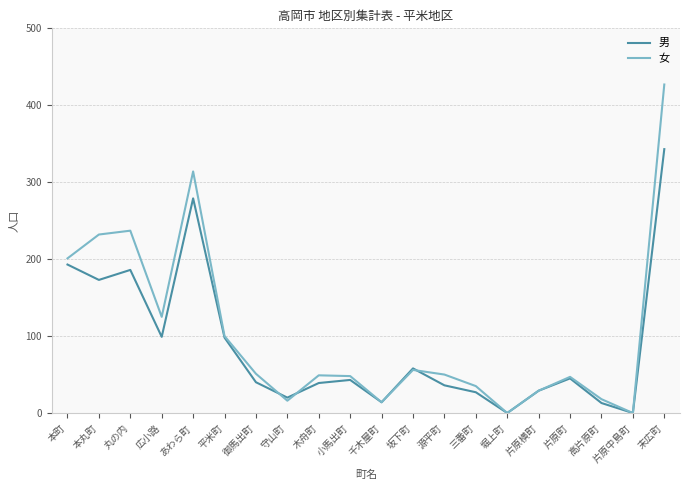

The value of 男 at 堀上町 is 0. True or false?

True